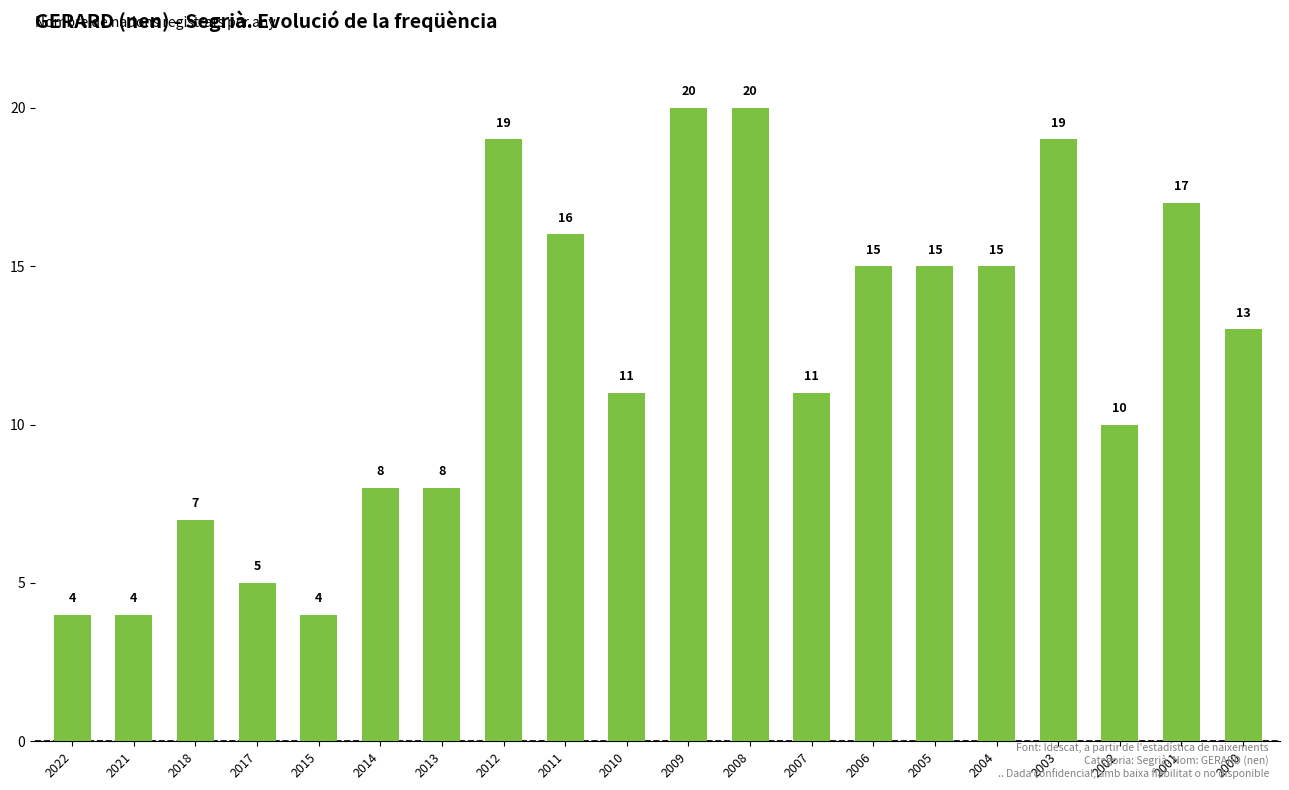

The chart shows a value of 7 at 2015. True or false?

False